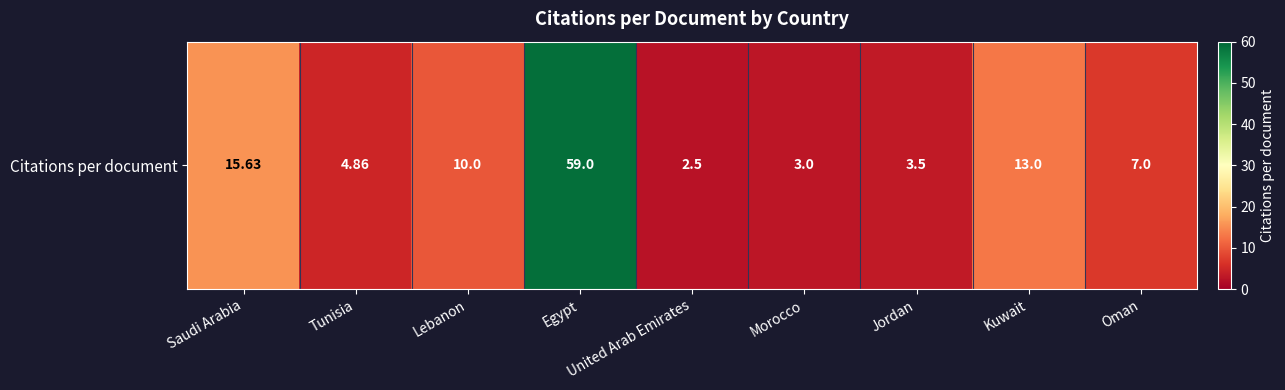

How many data points are above 7?

4